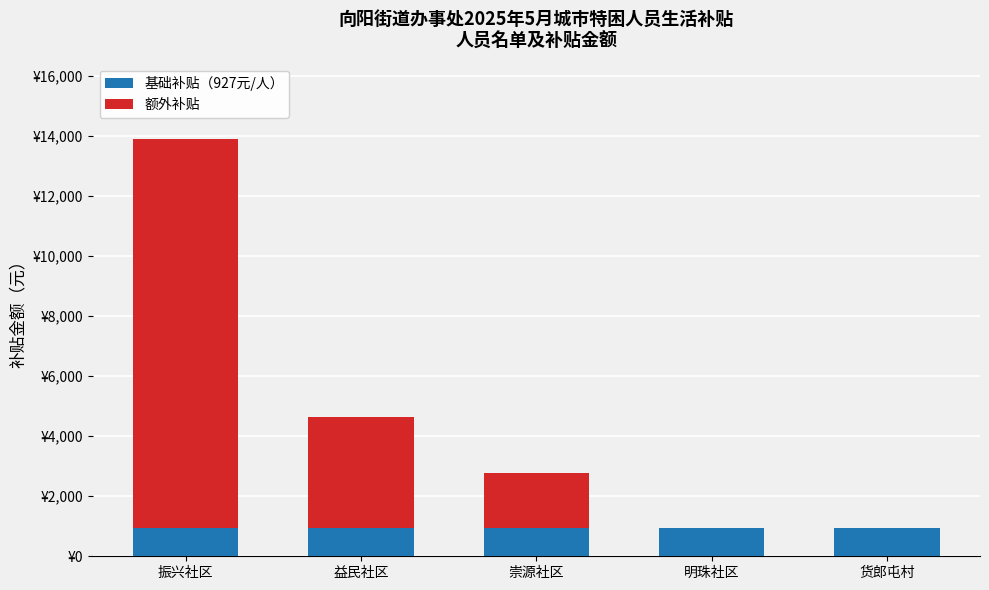

Are the bars horizontal?

No